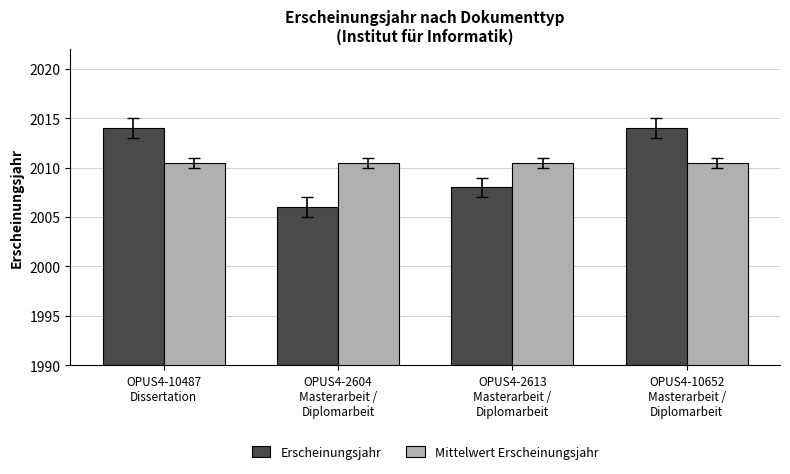

Reading left to right, list all the values displayed in this chart.

Erscheinungsjahr: 2014.0	2006.0	2008.0	2014.0
Mittelwert Erscheinungsjahr: 2010.5	2010.5	2010.5	2010.5